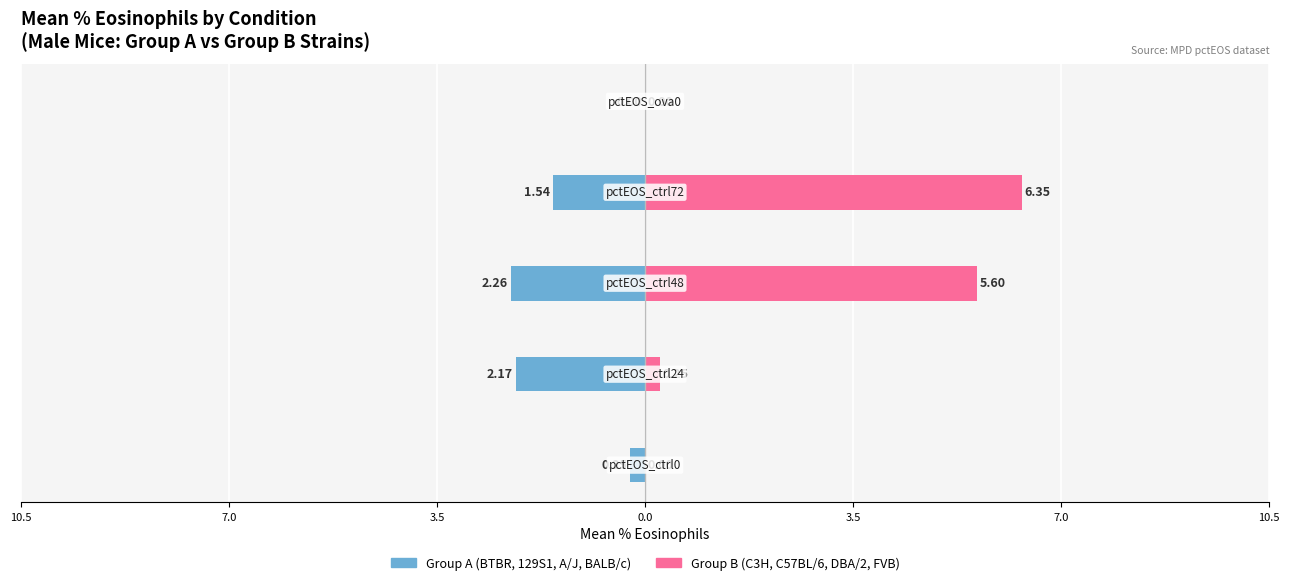

Between 0.0 and 3.5, which is larger?

3.5